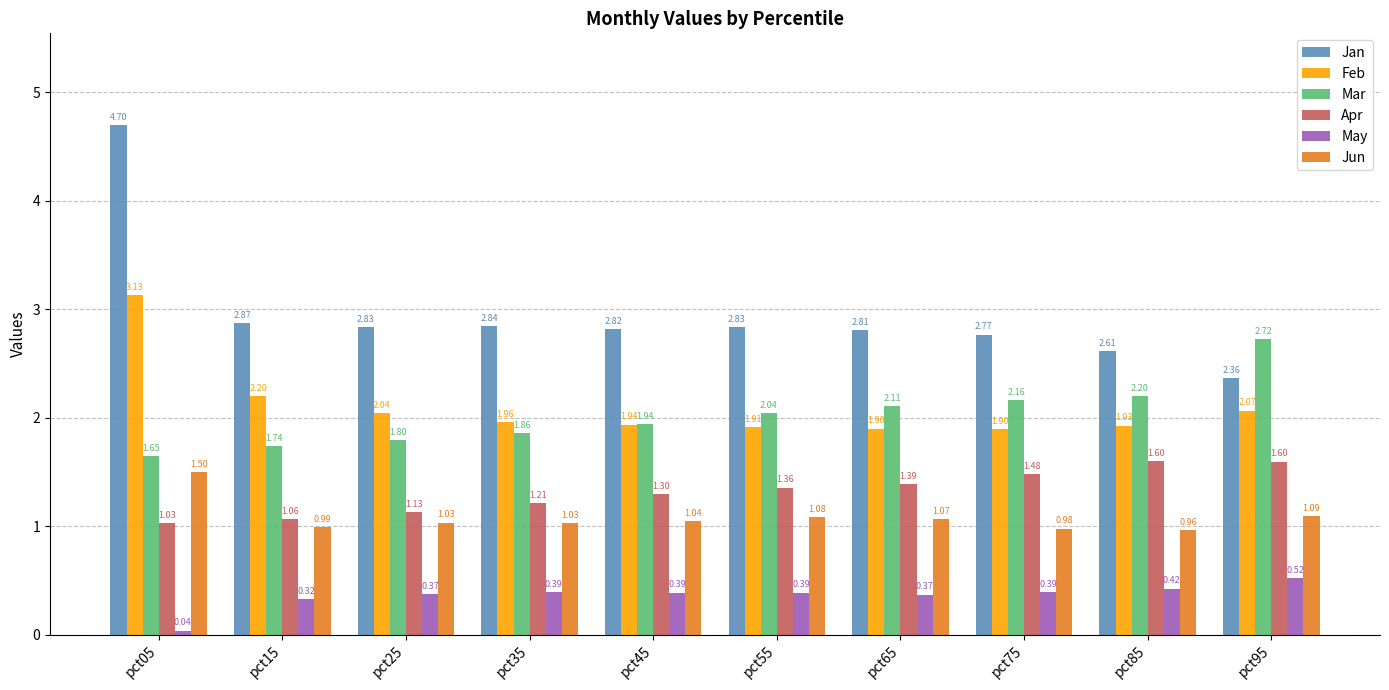

What is the sum of the Jan values at pct05 and pct25?

7.5